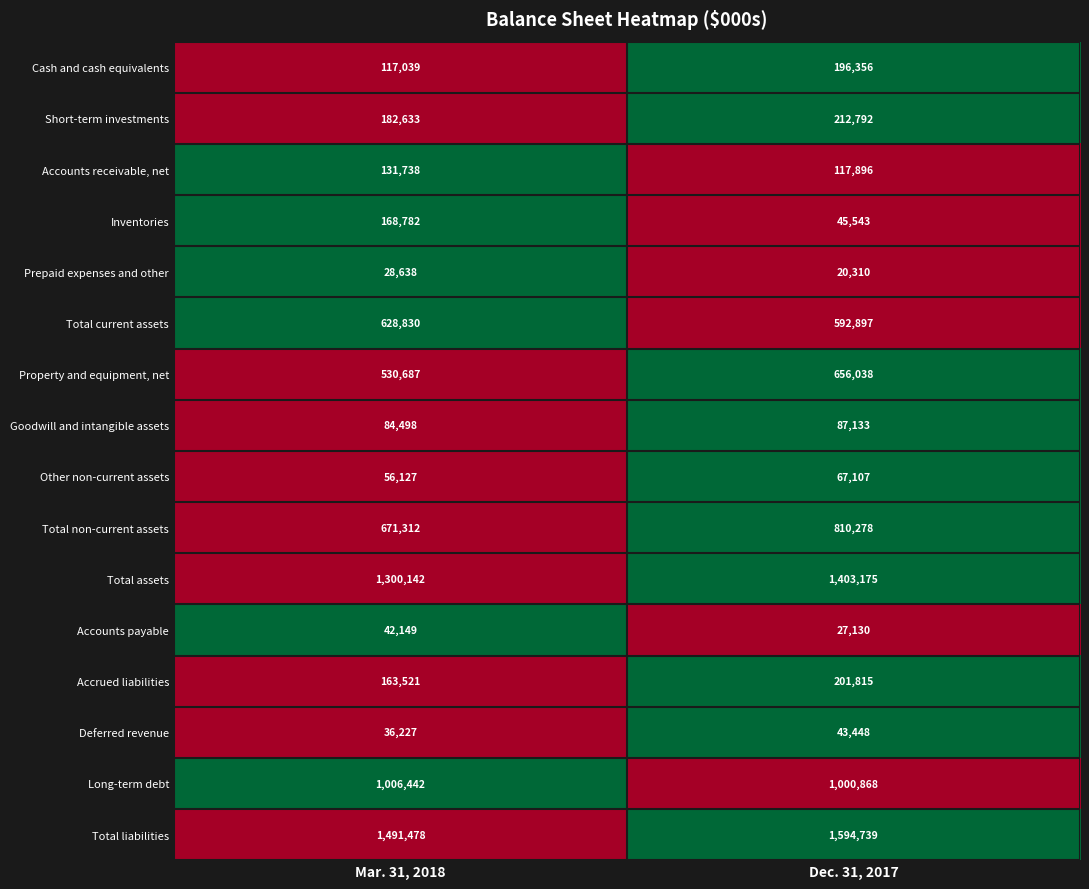

List the series in order of their peak value, lowest first.

Prepaid expenses and other, Accounts payable, Deferred revenue, Other non-current assets, Goodwill and intangible assets, Accounts receivable, net, Inventories, Cash and cash equivalents, Accrued liabilities, Short-term investments, Total current assets, Property and equipment, net, Total non-current assets, Long-term debt, Total assets, Total liabilities